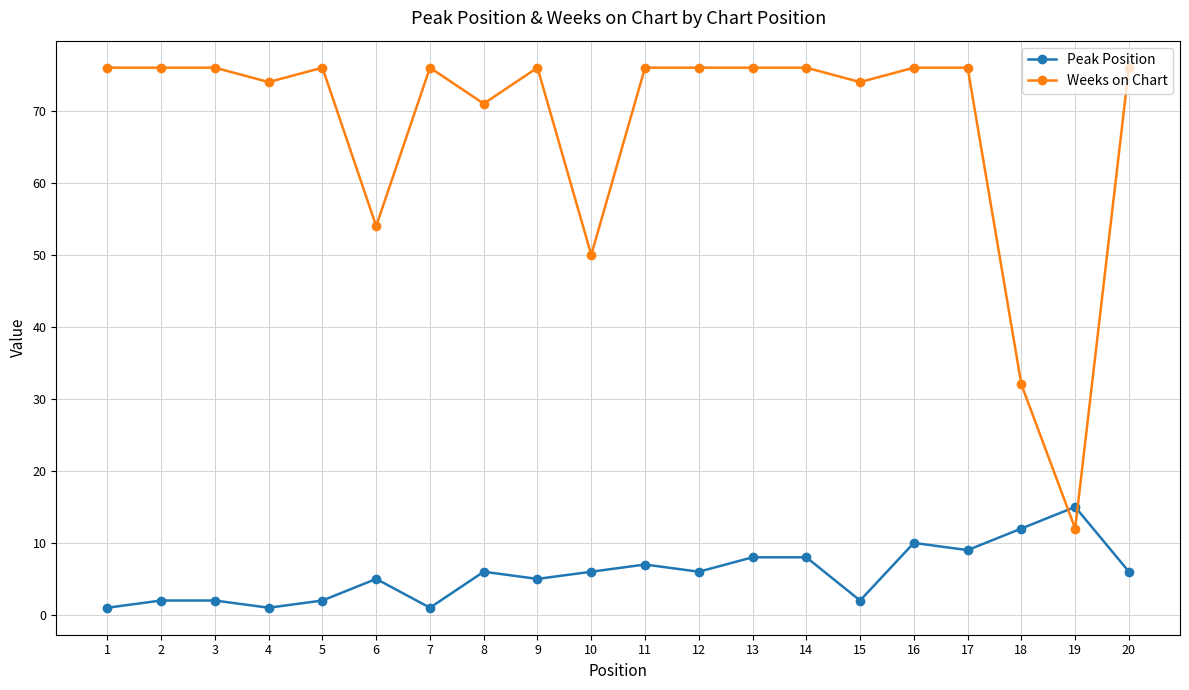

What is the sum of all Weeks on Chart values?

1355